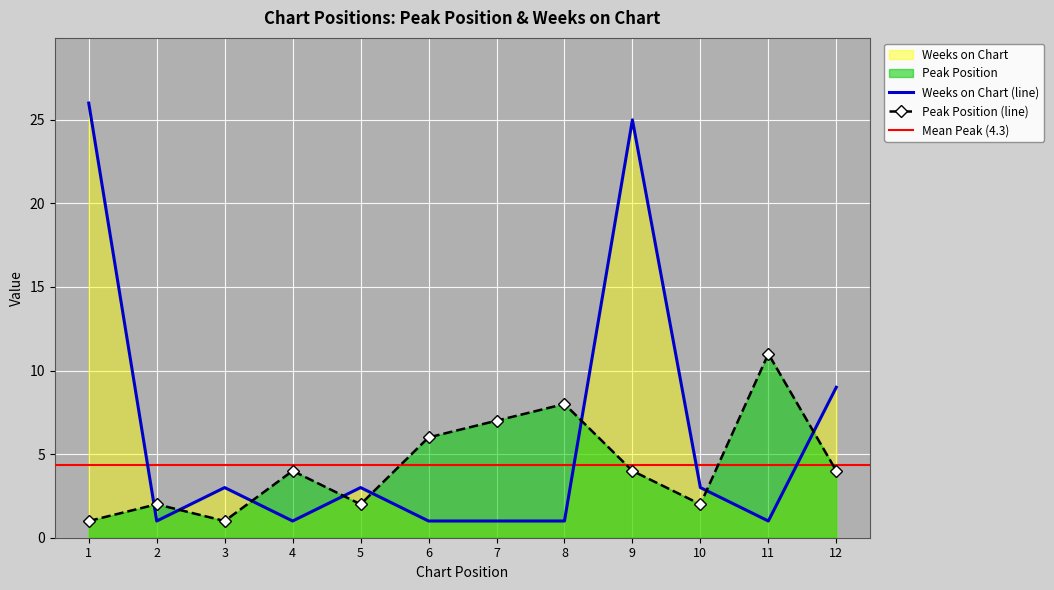

True or false: Peak Position has a value of 2 at 5.

True